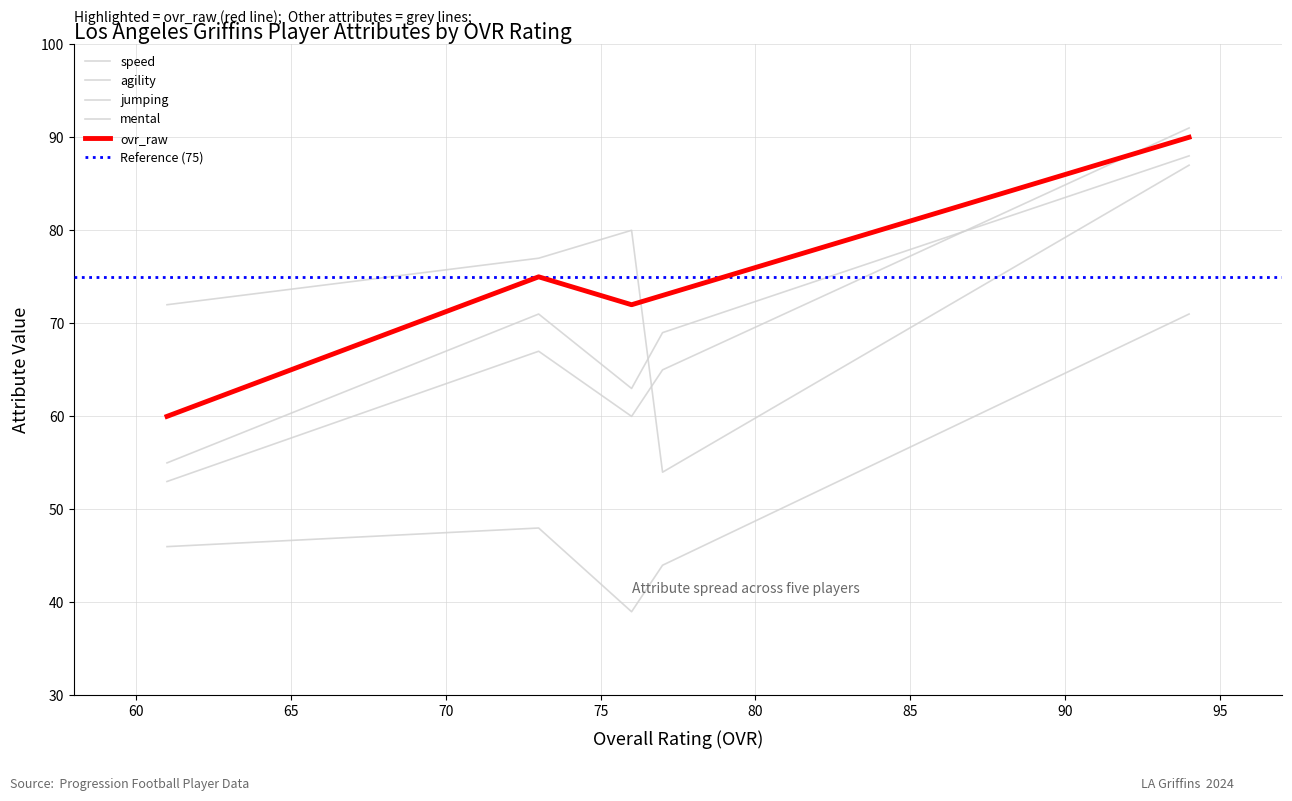

True or false: jumping and speed cross at least once.

False